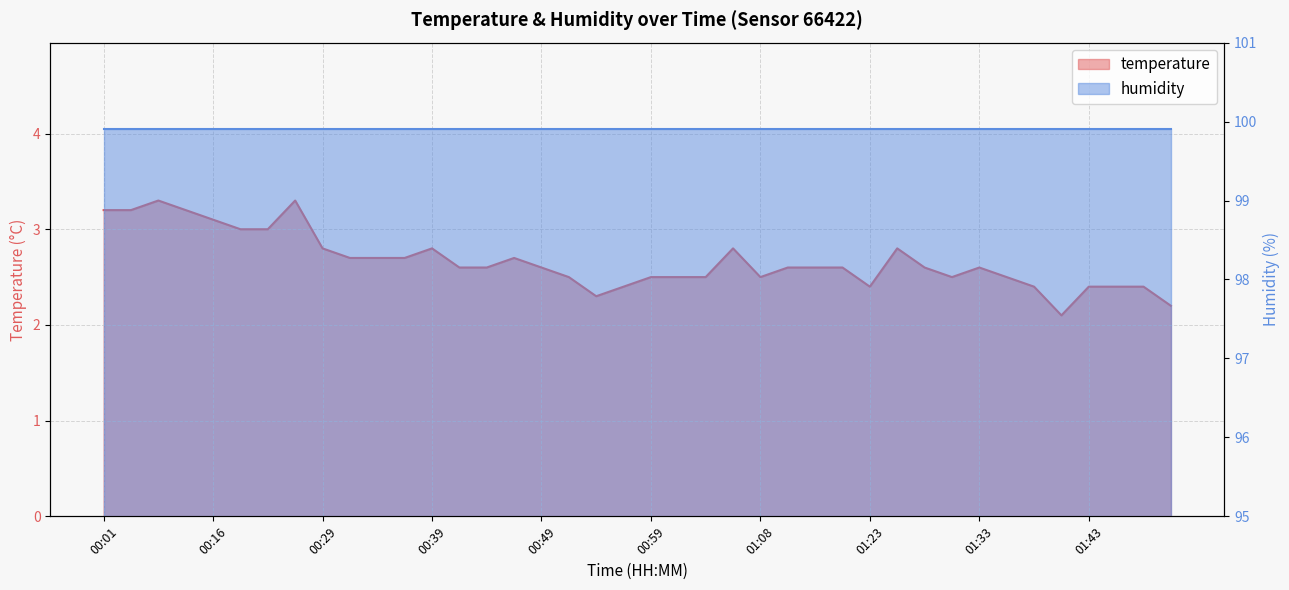

True or false: the data has more than 0 interior local peaks.

True